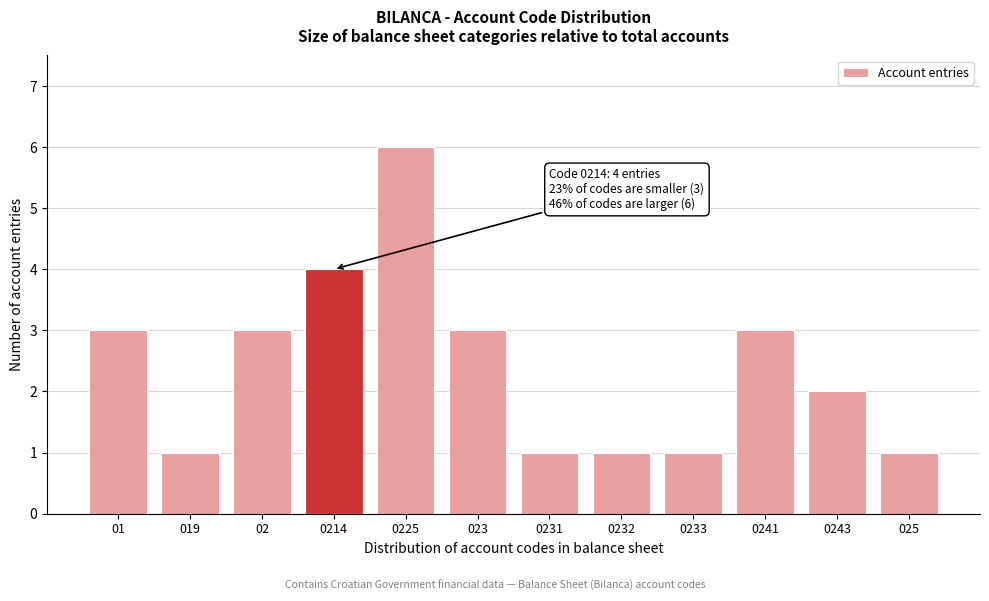

Reading left to right, list all the values displayed in this chart.

3	1	3	4	6	3	1	1	1	3	2	1